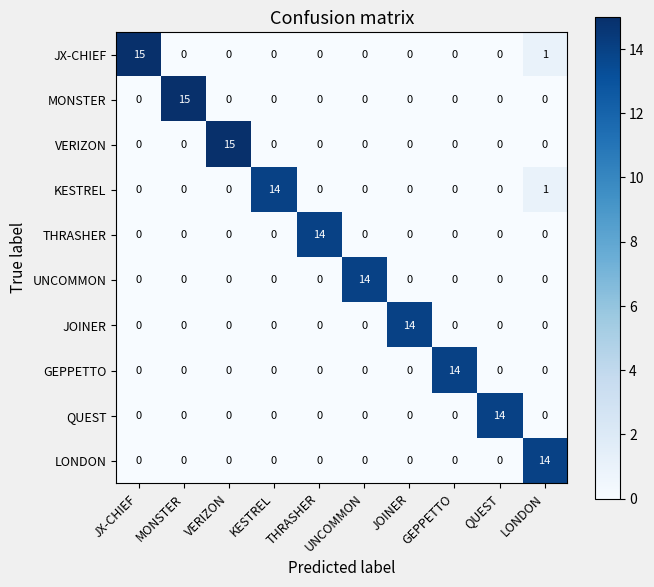

What is the total value across all series at THRASHER?

14